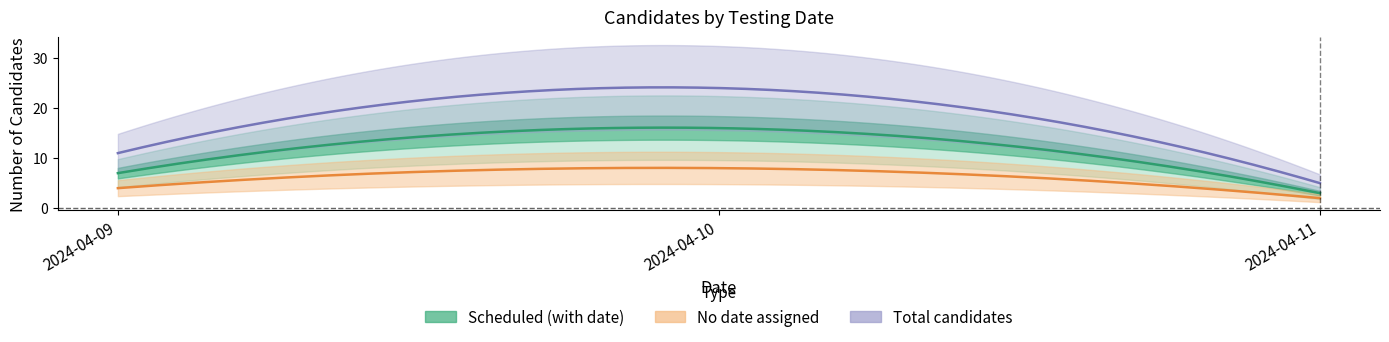

List the series in order of their overall mean, highest first.

Total candidates, Scheduled (with date), No date assigned